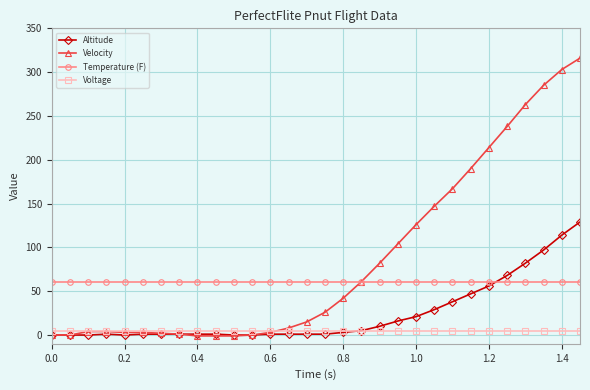

Rank the series by their average value, from lowest to highest.

Voltage, Altitude, Temperature (F), Velocity